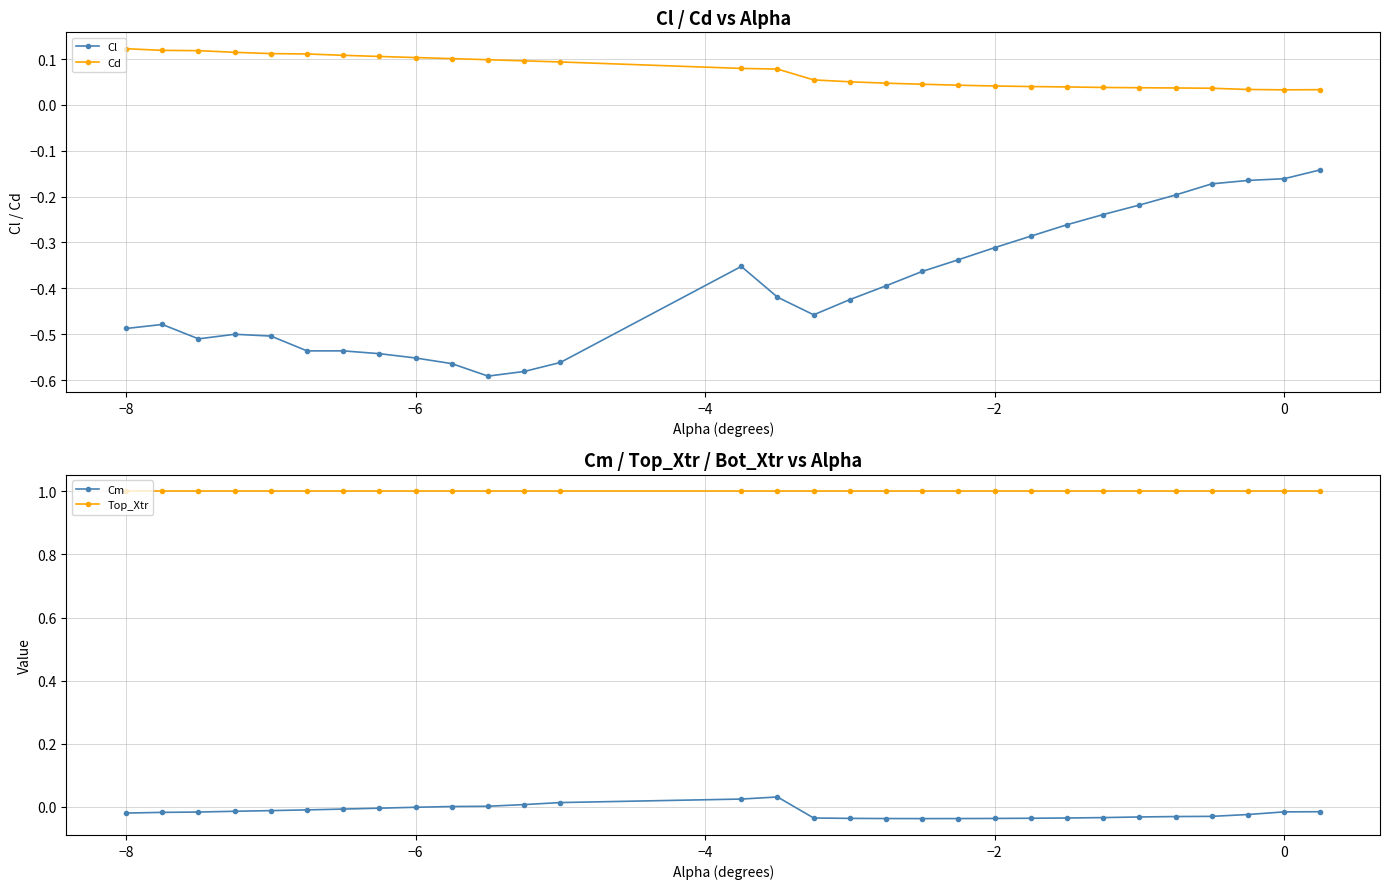

True or false: Cl and Cm intersect in this chart.

False